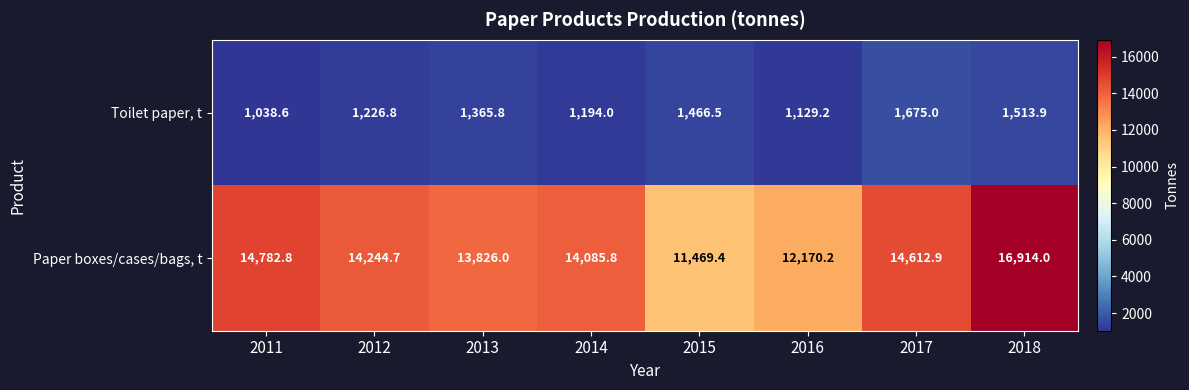

What is the spread (max minus min) of values at 2016?

11041.0